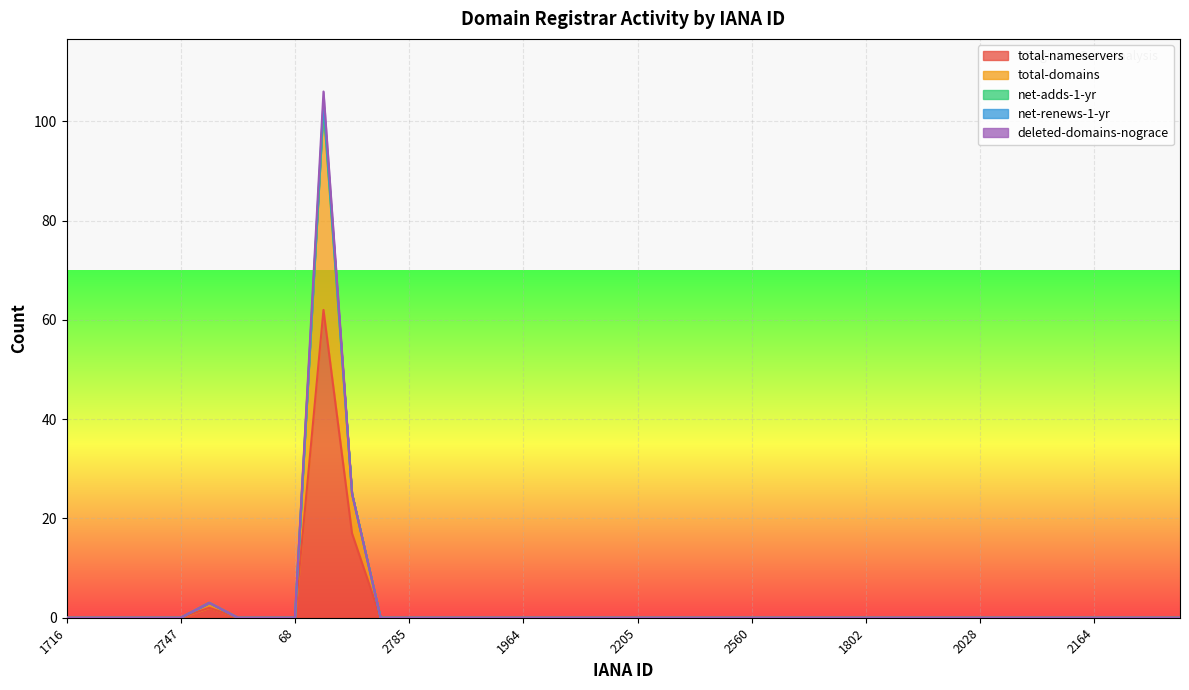

Which category has the lowest value across all series?

1716